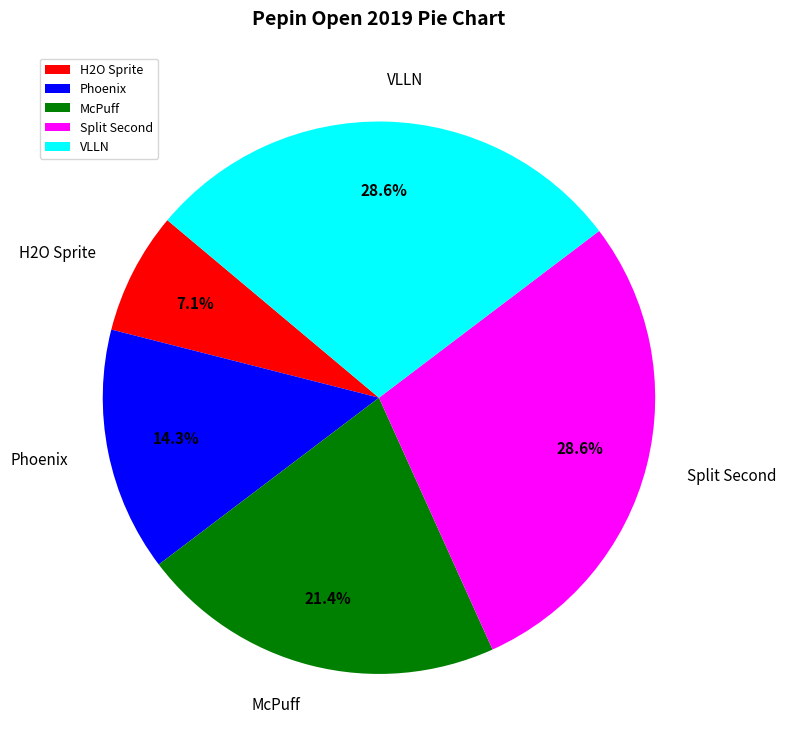

What is the ratio of the value at Phoenix to the value at VLLN?

0.5